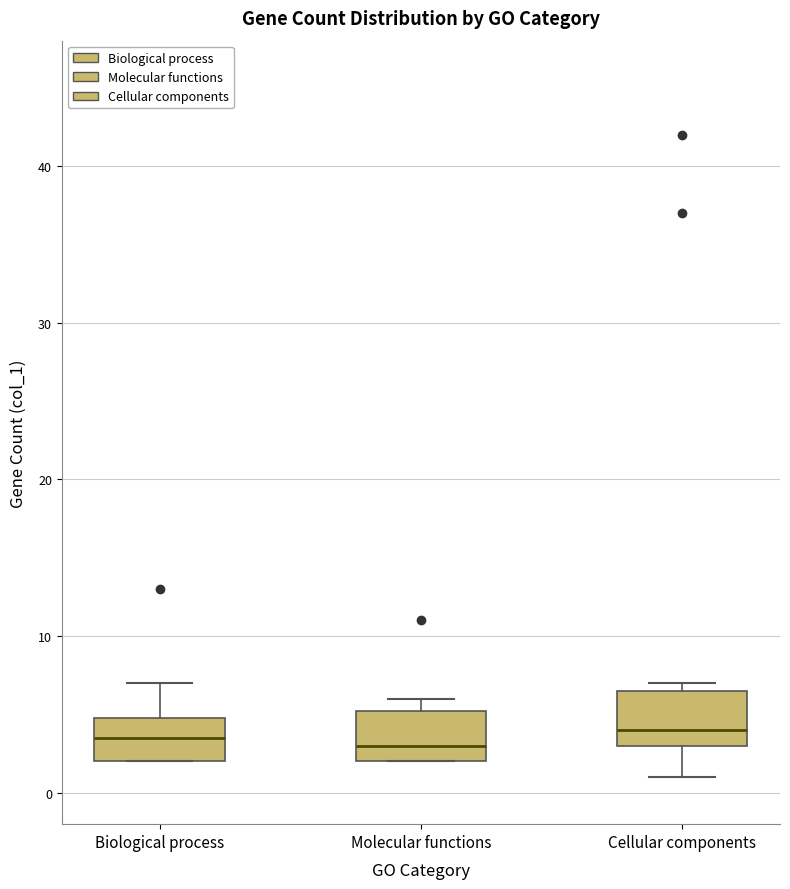

Reading left to right, transcribe this box plot: for each box, give where its median line is, the range the box spans, and where its two whiskers end, as read against the y-axis. The values are not printed on the chart, so give them approximately, as read against the axis.

Biological process: median 4, box 2 to 5, whiskers 2 to 7
Molecular functions: median 3, box 2 to 5, whiskers 2 to 6
Cellular components: median 4, box 3 to 7, whiskers 1 to 7 (just above the box's upper edge)